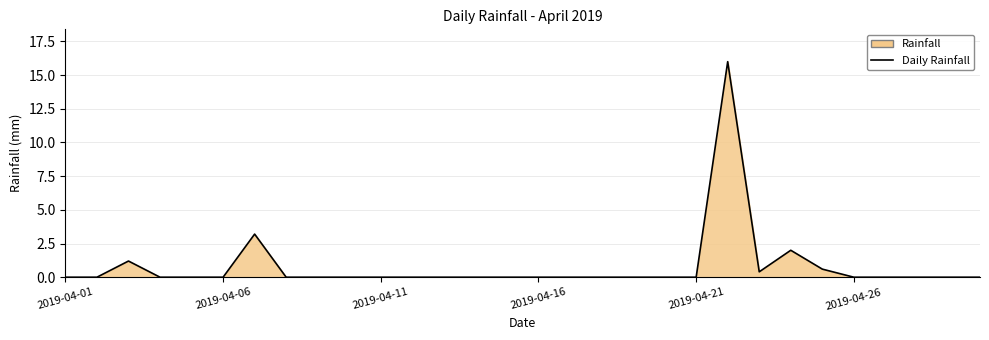

What is the difference between the maximum and minimum values?

16.0